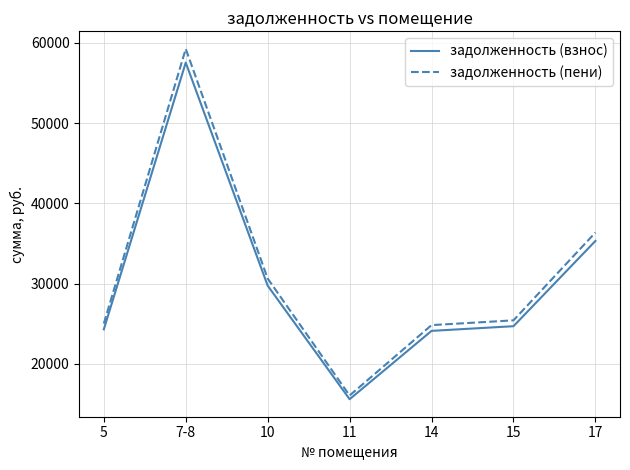

How many lines are shown in the chart?

2